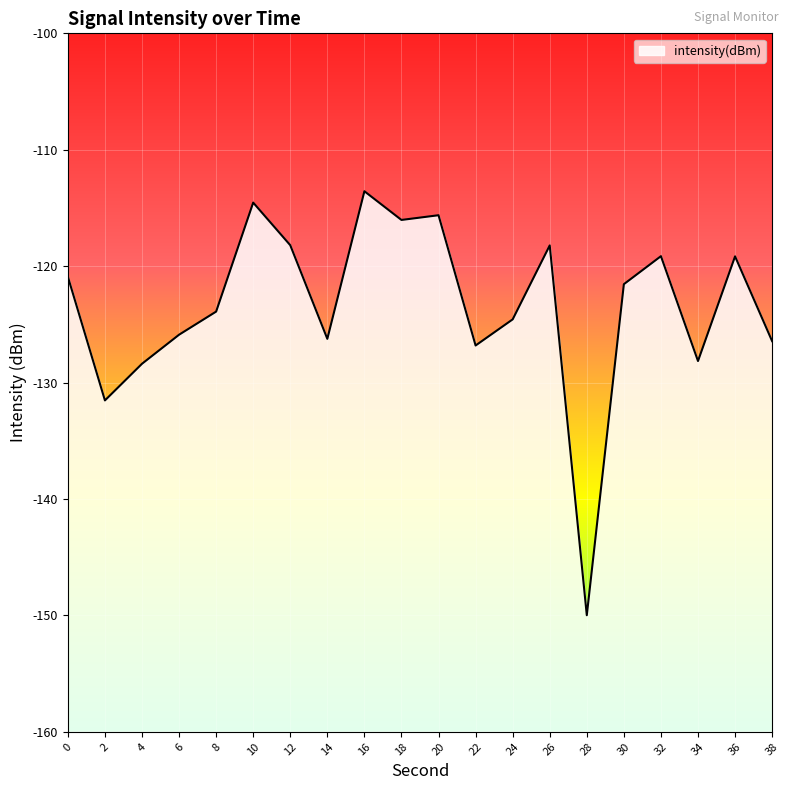

Reading left to right, what are all the values shown in this chart?

0=-120.9	2=-131.5	4=-128.4	6=-125.9	8=-123.9	10=-114.5	12=-118.2	14=-126.2	16=-113.6	18=-116.0	20=-115.6	22=-126.8	24=-124.6	26=-118.2	28=-150.0	30=-121.5	32=-119.1	34=-128.1	36=-119.2	38=-126.4